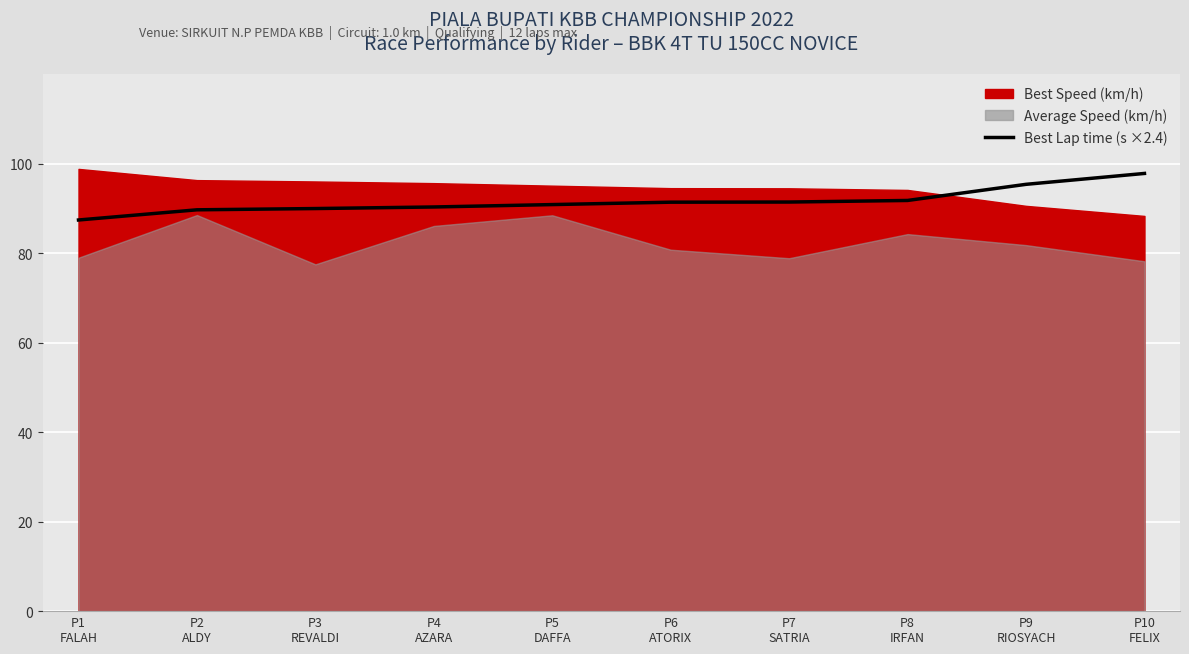

Which category has the highest value across all series?

P10
FELIX